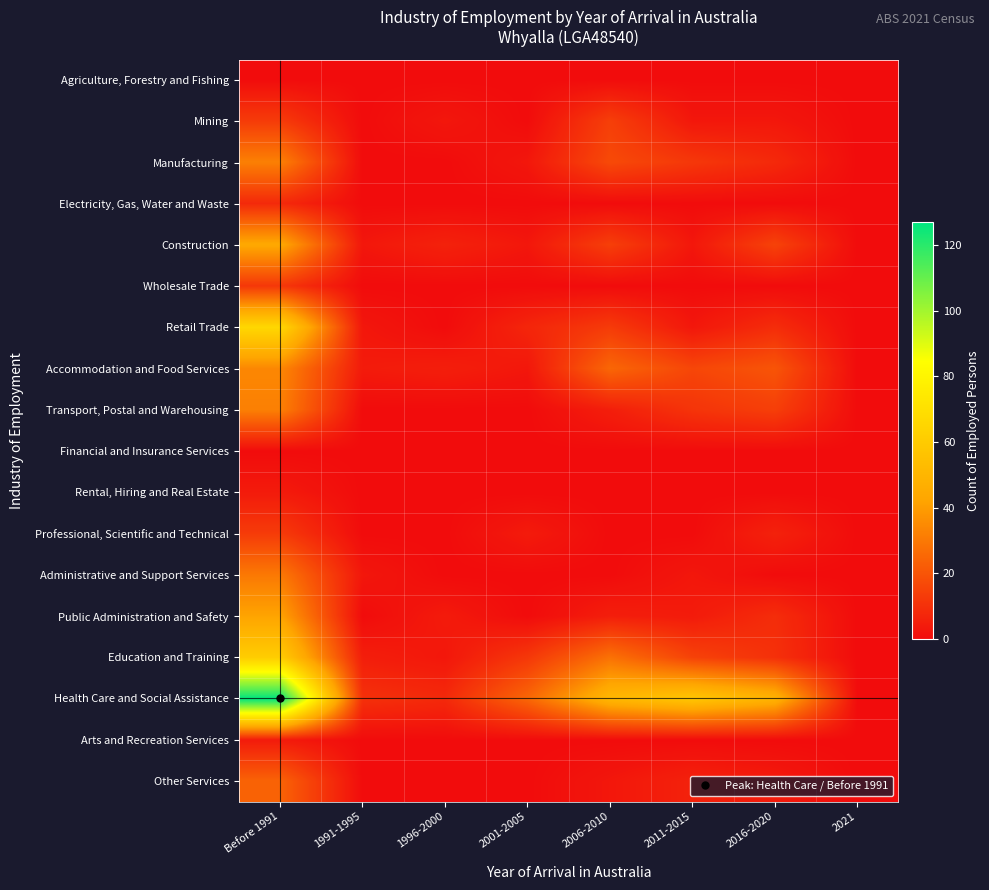

At how many categories does at least one series exceed 123?

1